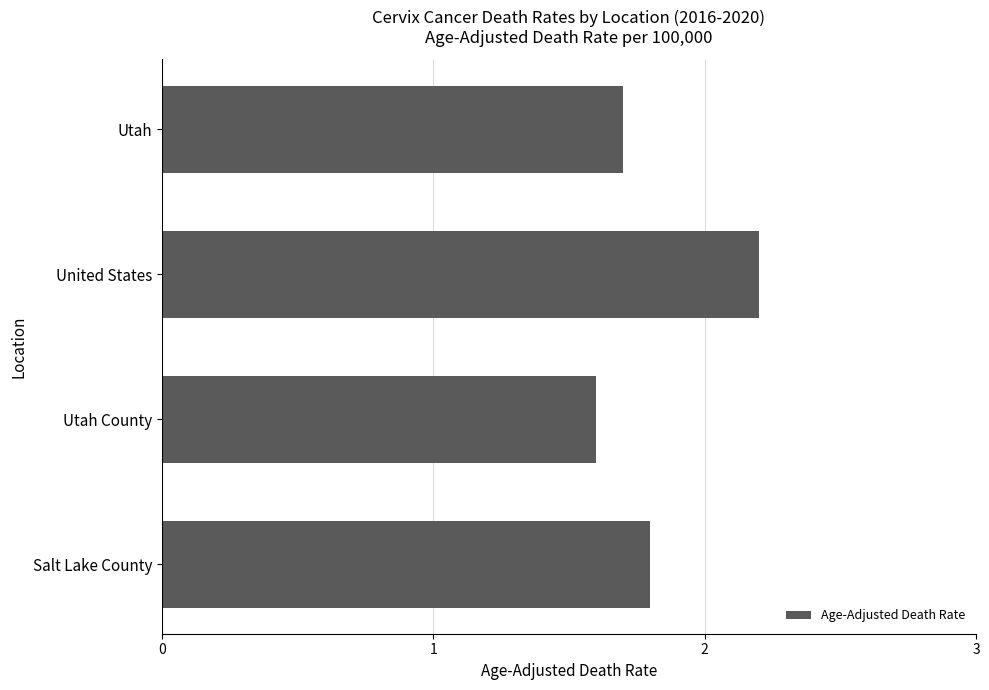

How many bars are there in total?

4